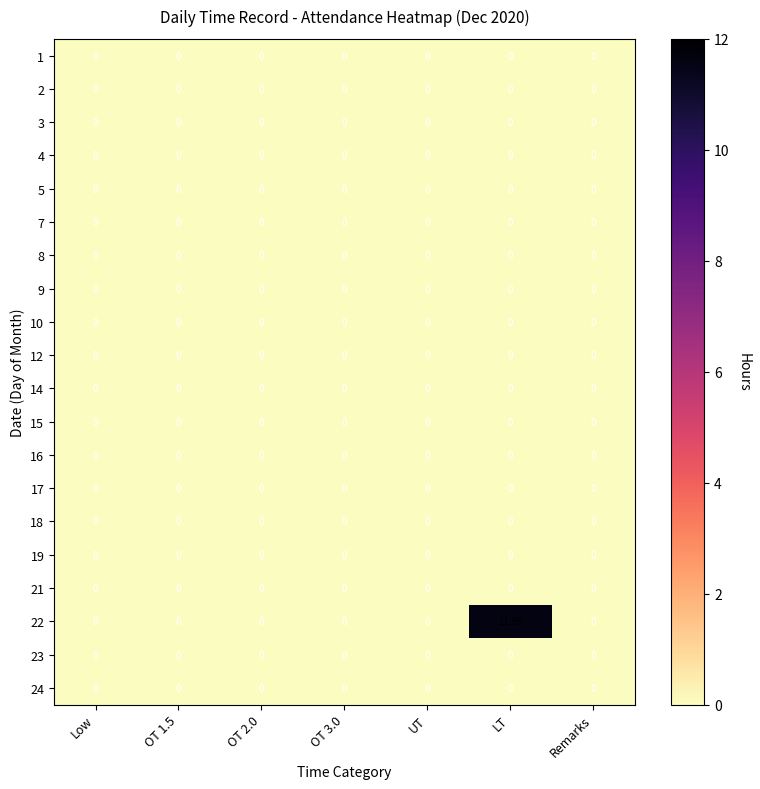

At which category is the sum across all series the highest?

LT